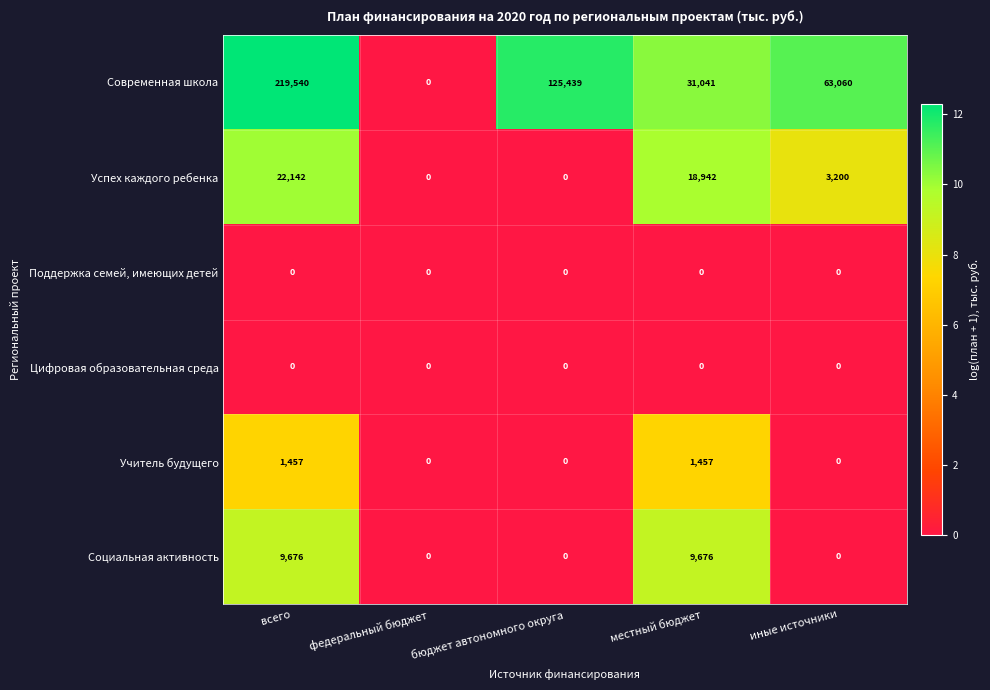

At how many categories does at least one series exceed 7?

4